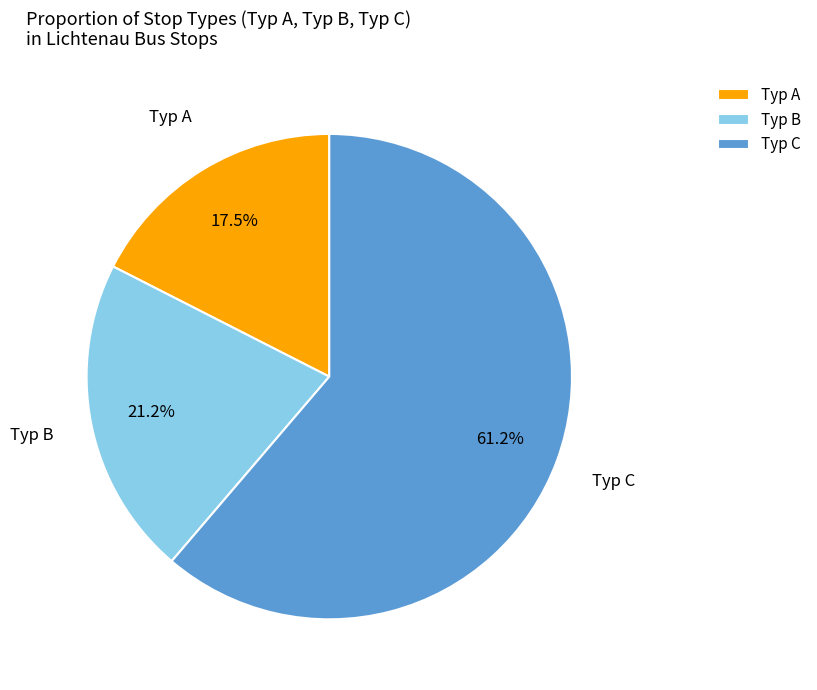

Which has a higher value, Typ C or Typ B?

Typ C